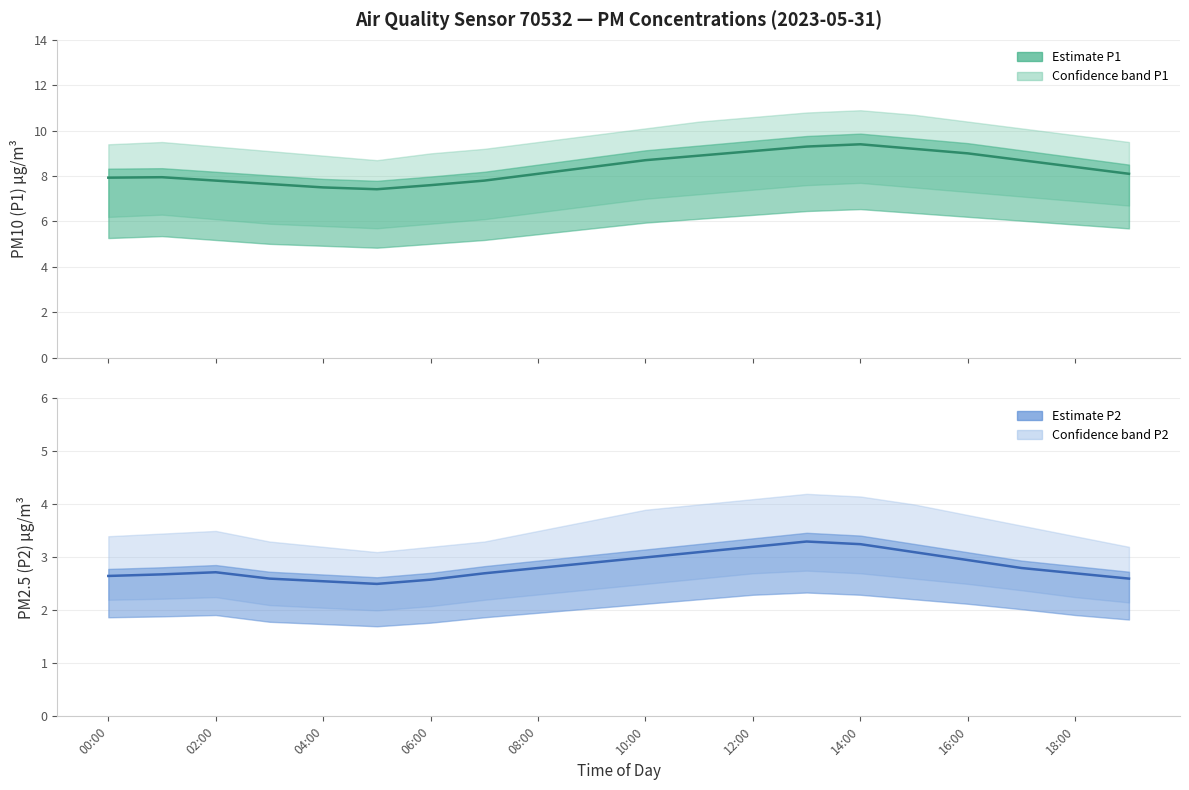

In P2 (PM2.5), how many points are lower than both neighbors (excluding endpoints)?

1